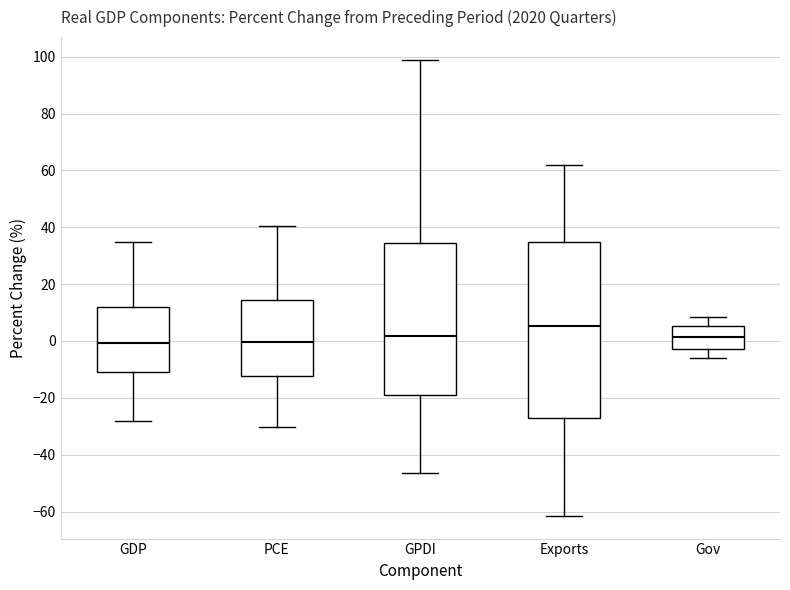

Reading left to right, transcribe this box plot: for each box, give where its median line is, the range the box spans, and where its two whiskers end, as read against the y-axis. The values are not printed on the chart, so give them approximately, as read against the axis.

GDP: median 0, box -10 to 12, whiskers -28 to 34
PCE: median 0, box -12 to 14, whiskers -30 to 40
GPDI: median 2, box -20 to 34, whiskers -46 to 98
Exports: median 6, box -26 to 34, whiskers -62 to 62
Gov: median 2, box -2 to 6, whiskers -6 to 8